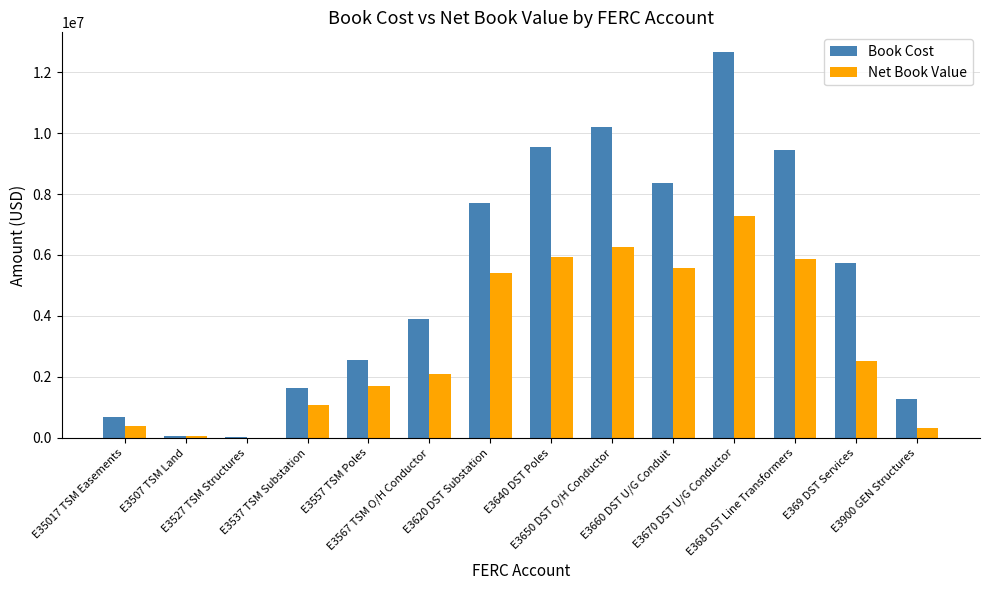

Does the chart contain stacked bars?

No